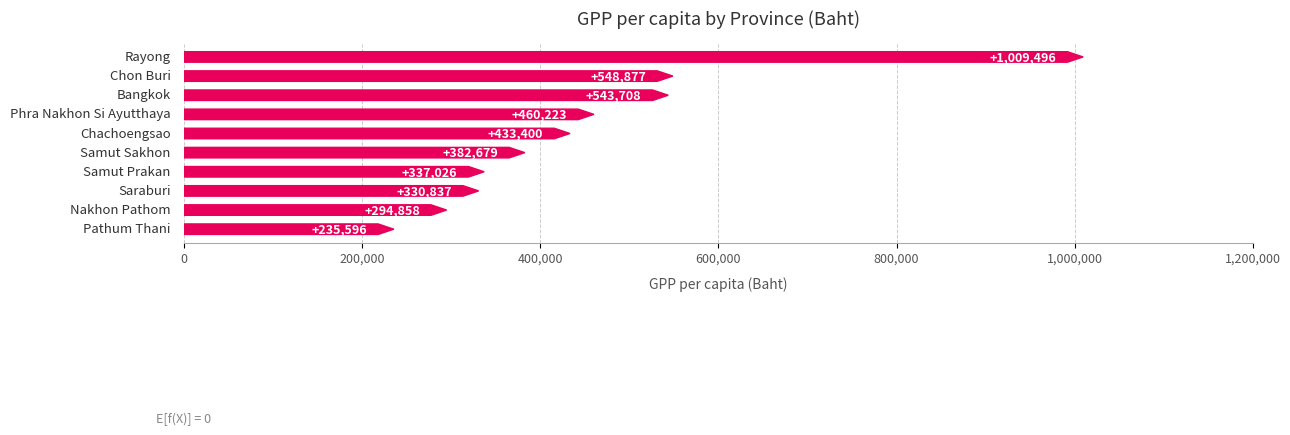

The value at Rayong is 222490. True or false?

False